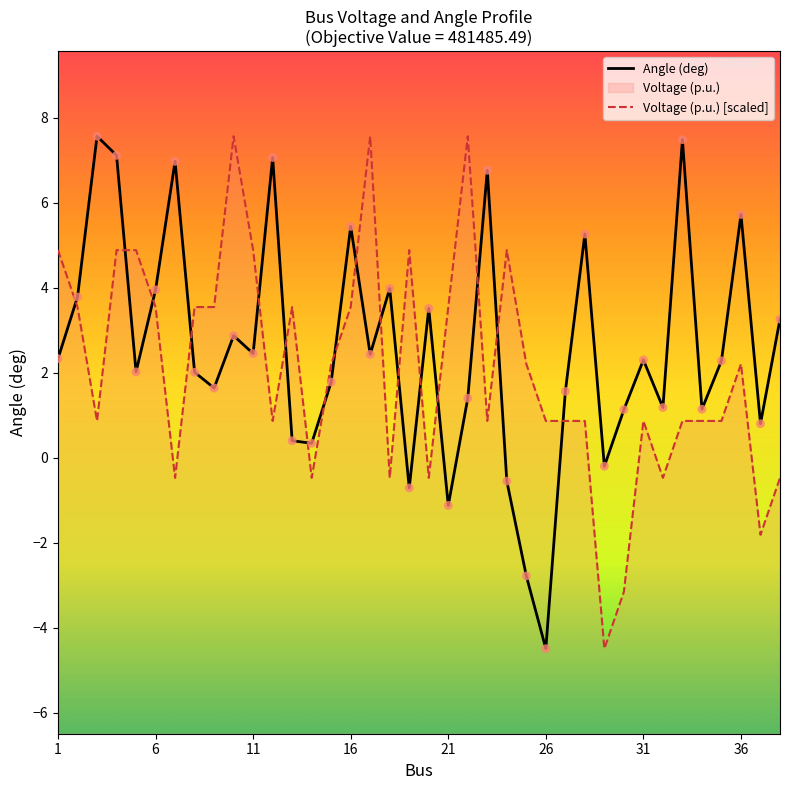

Which series has the largest total across all categories?

Angle(deg)